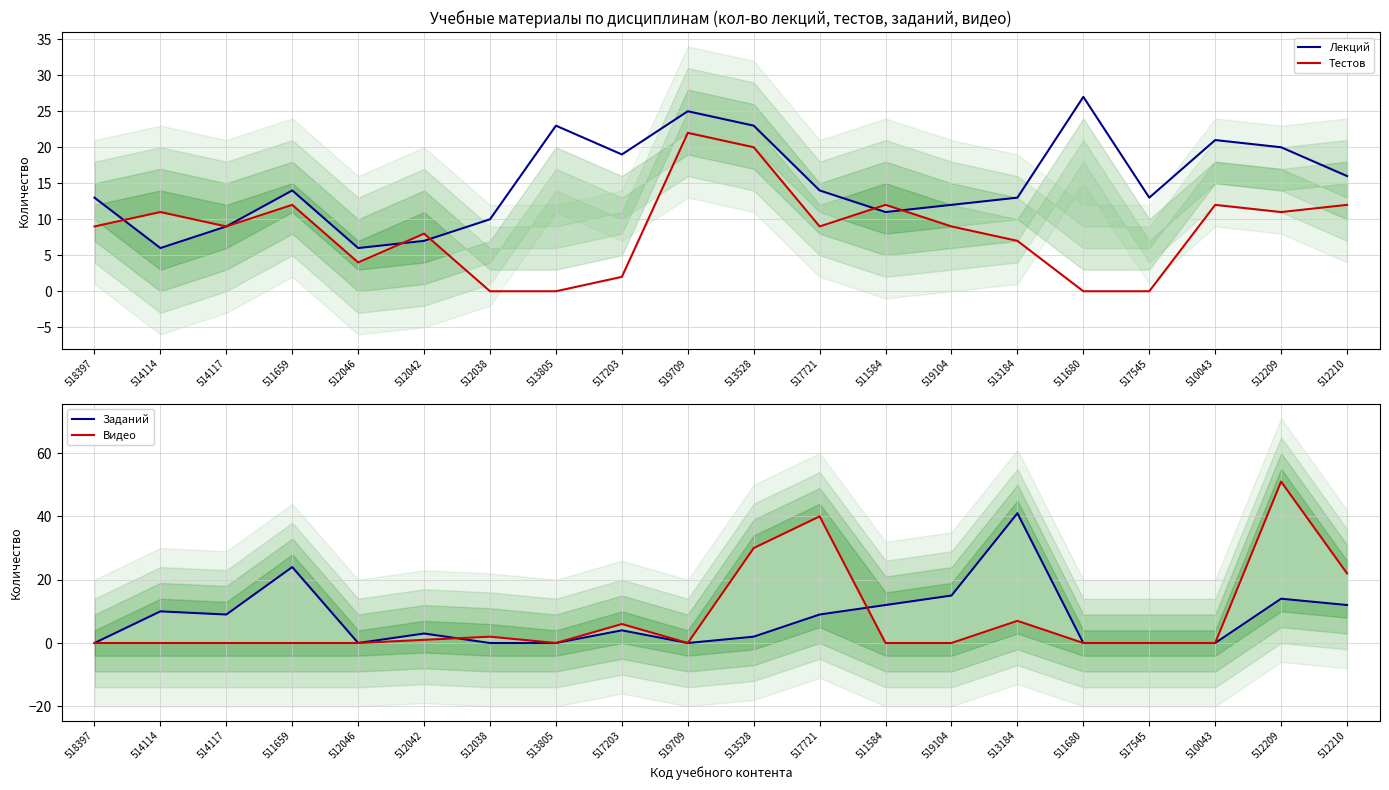

Which has a higher value, 517545 or 517721?

517721